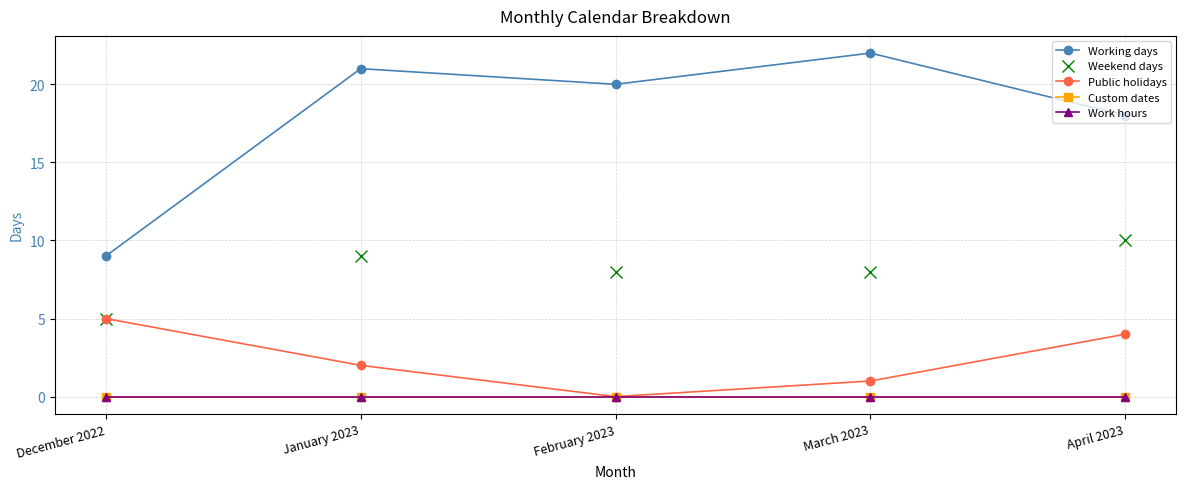

Does the chart have visible grid lines?

Yes